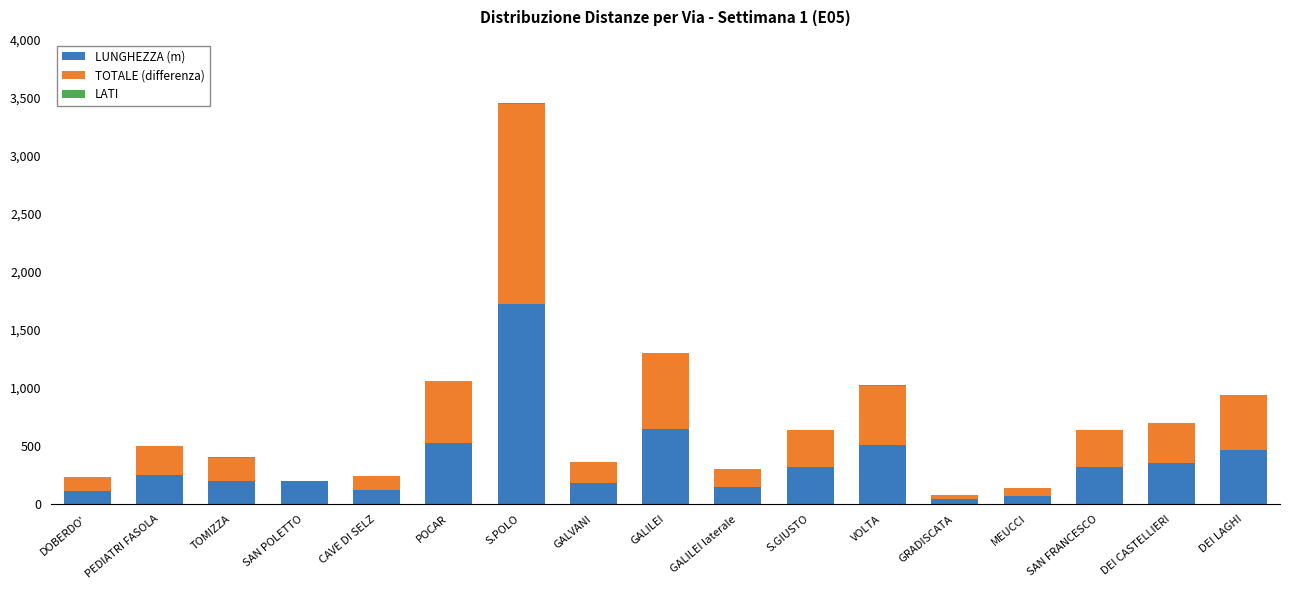

What is the total value across all series at POCAR?

1062